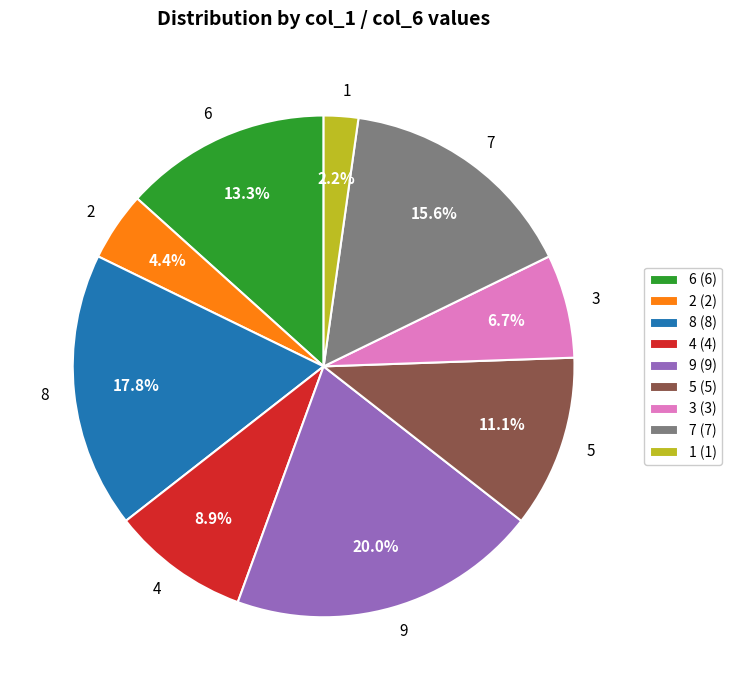

Which category has the smallest portion of the pie?

1